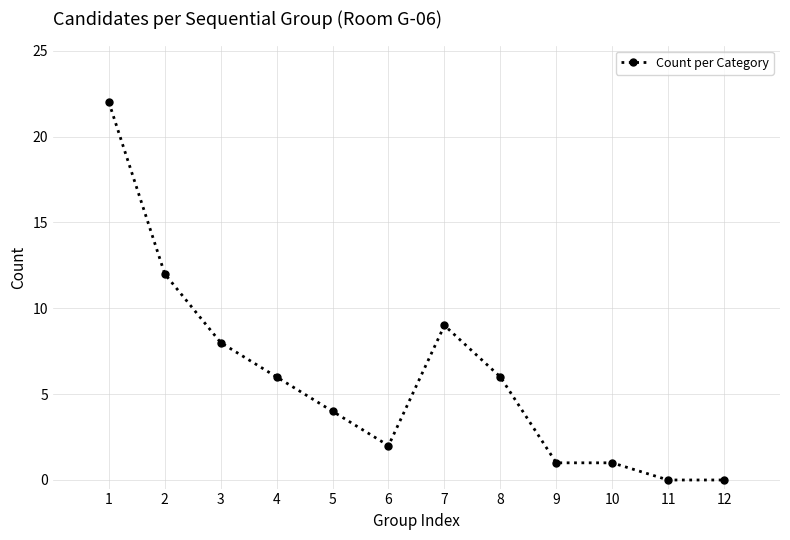

Which has a higher value, 3 or 2?

2